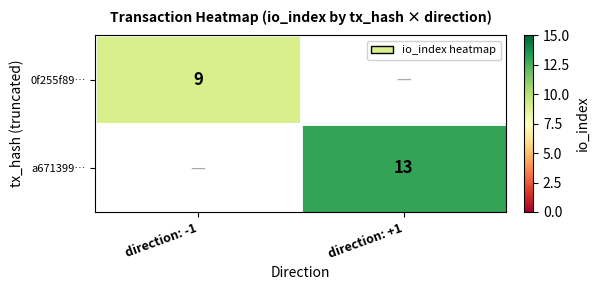

What is the smallest value displayed?

9.0